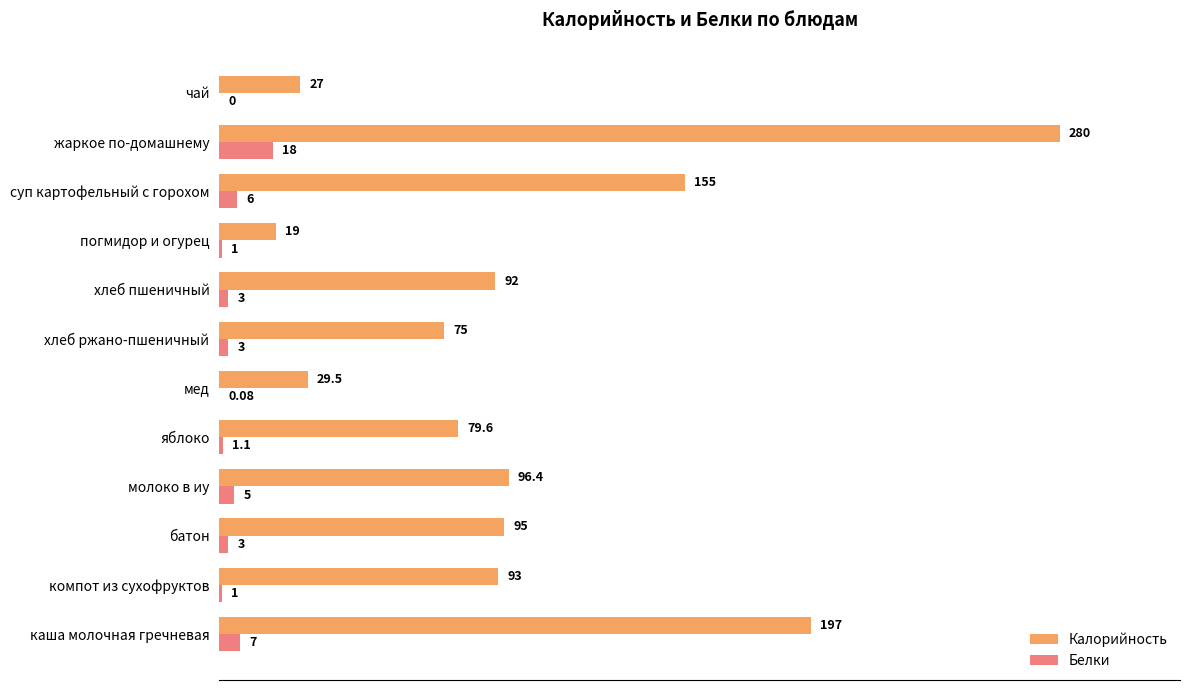

At which label does Калорийность reach its peak?

жаркое по-домашнему